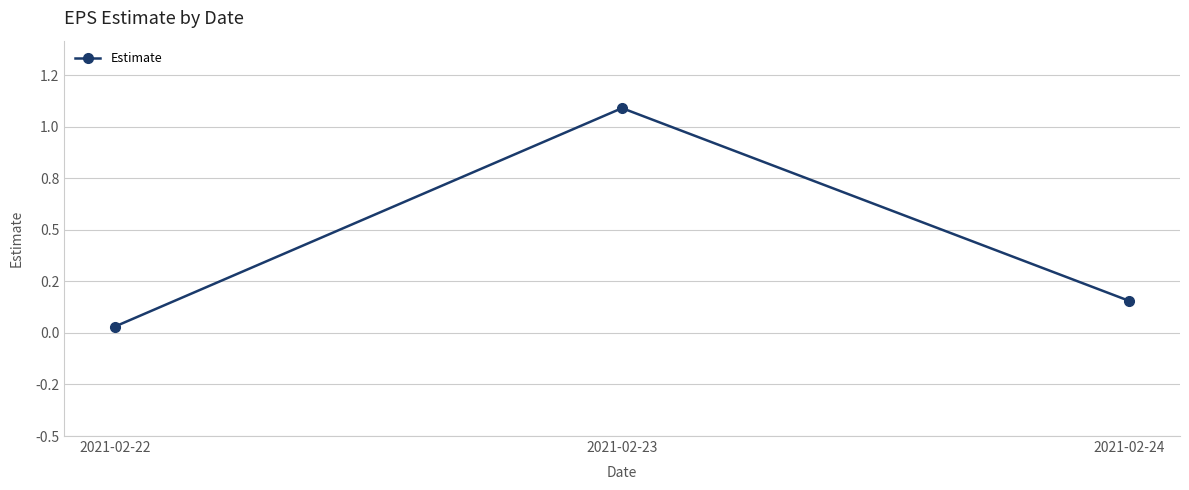

Does the chart have visible grid lines?

Yes